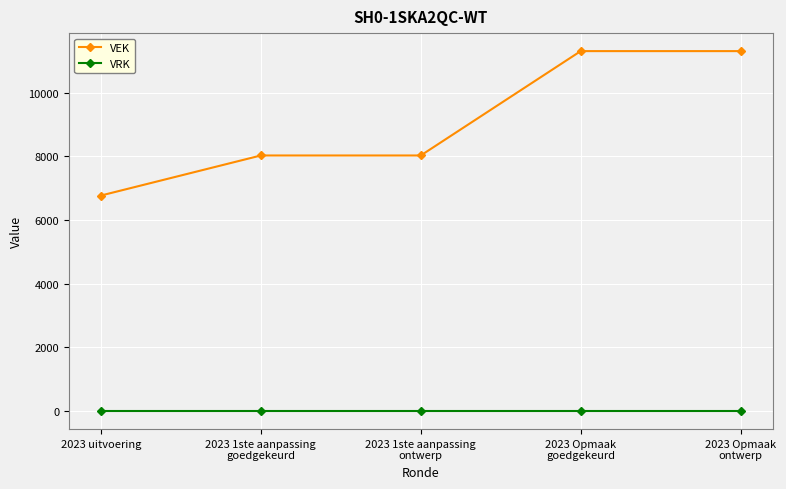

Does the chart have visible grid lines?

Yes